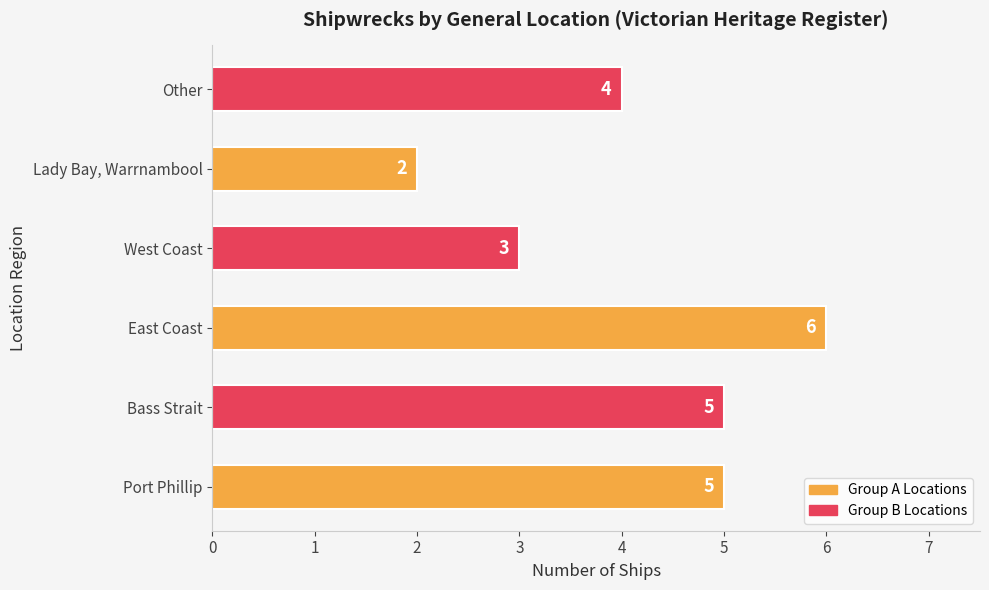

The chart shows a value of 9 at East Coast. True or false?

False